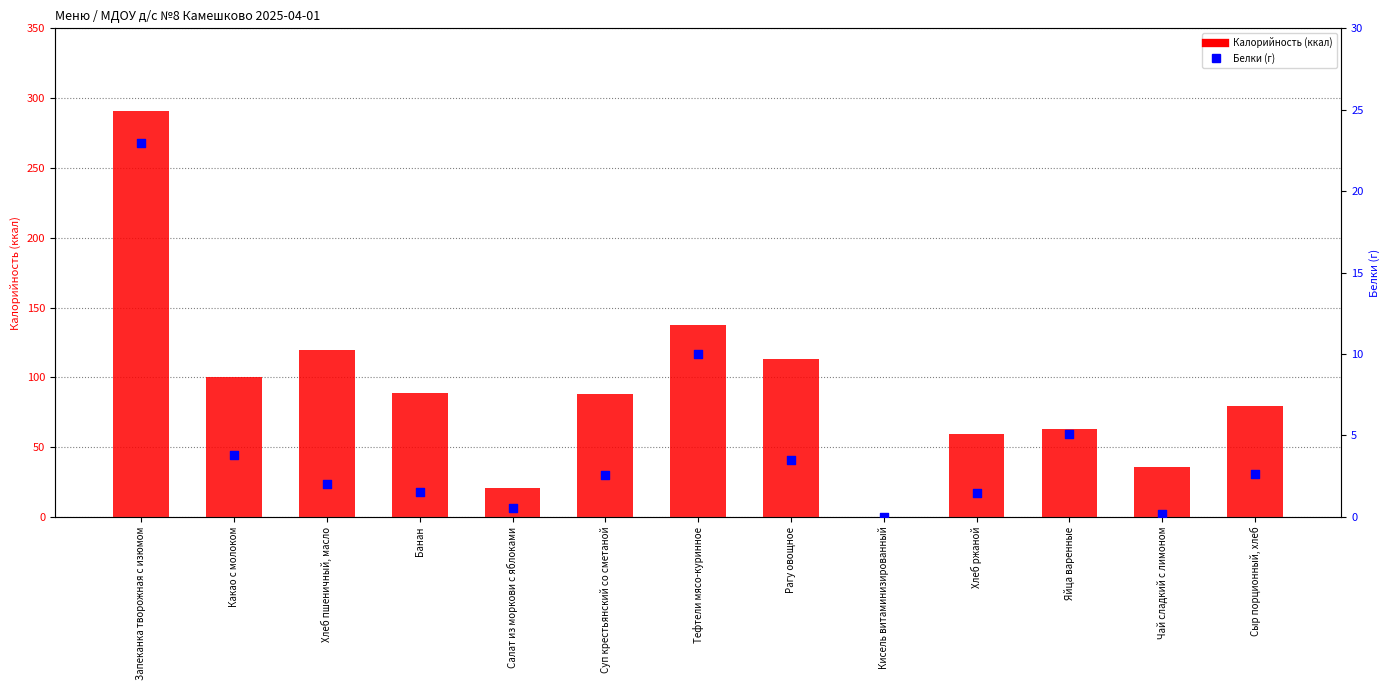

What is the total value across all series at Банан?

90.5